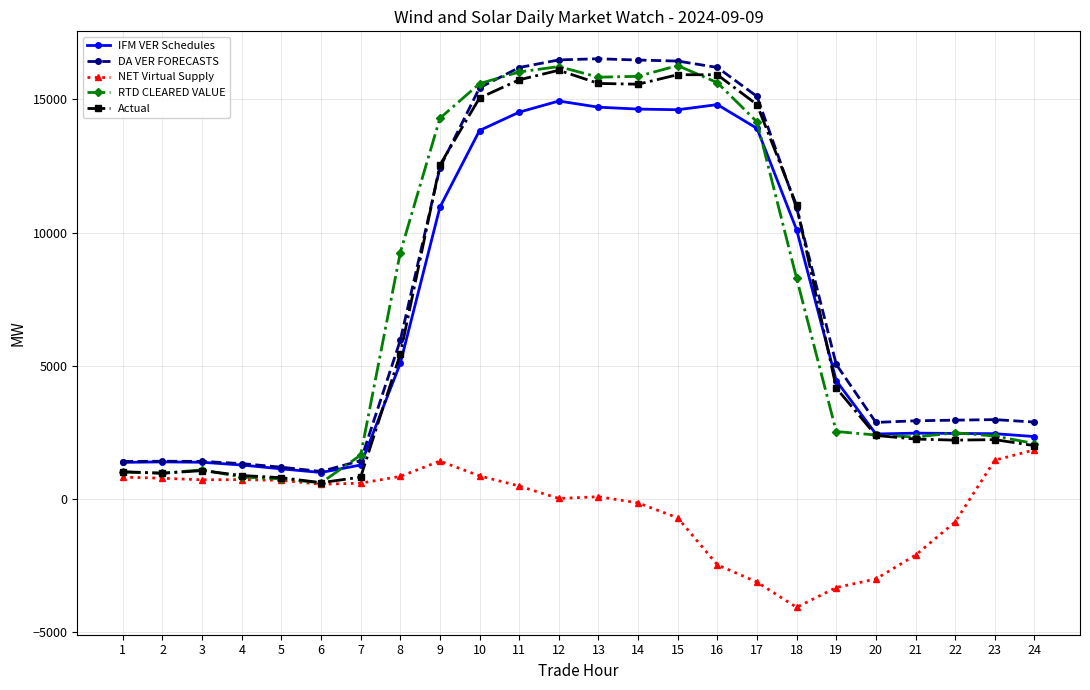

Is it true that DA VER FORECASTS equals 28941.5 at 13?

False